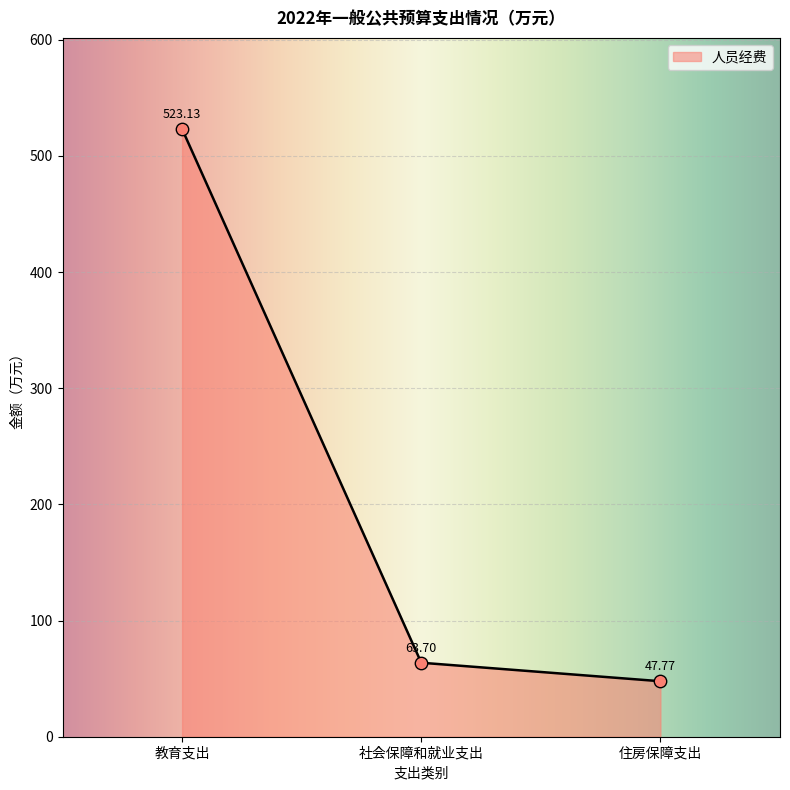

Approximately how many times larger is the value at 教育支出 compared to 住房保障支出?

11.0